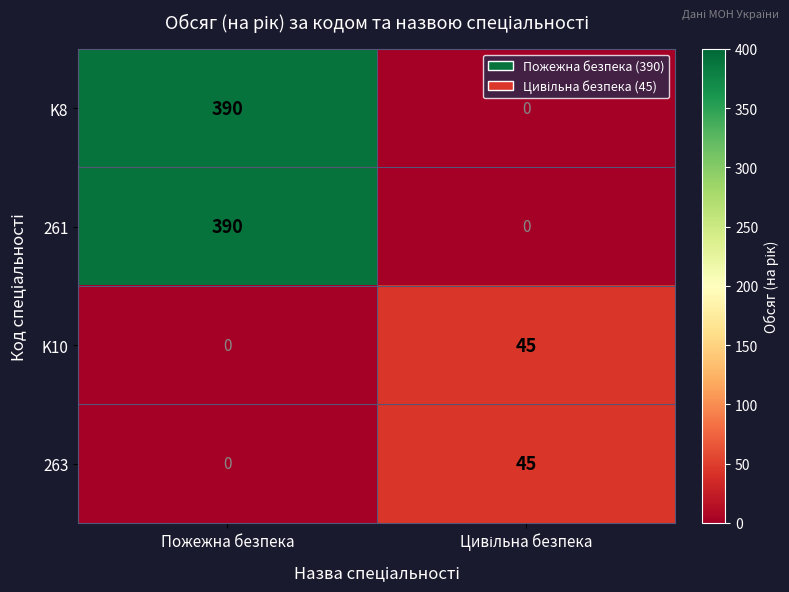

Which label corresponds to the largest value in the chart?

Пожежна безпека